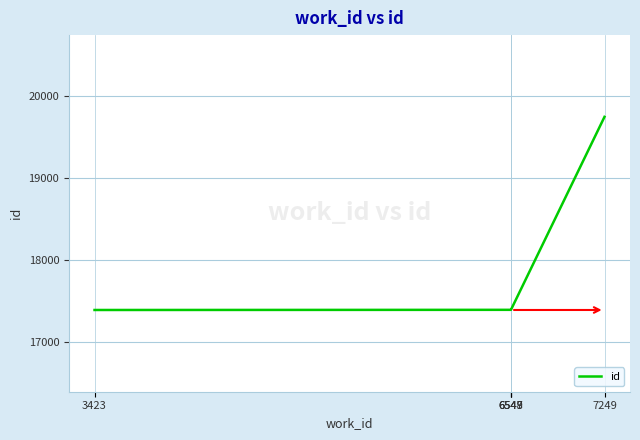

Approximately how many times larger is the value at 6547 compared to 7249?

0.9